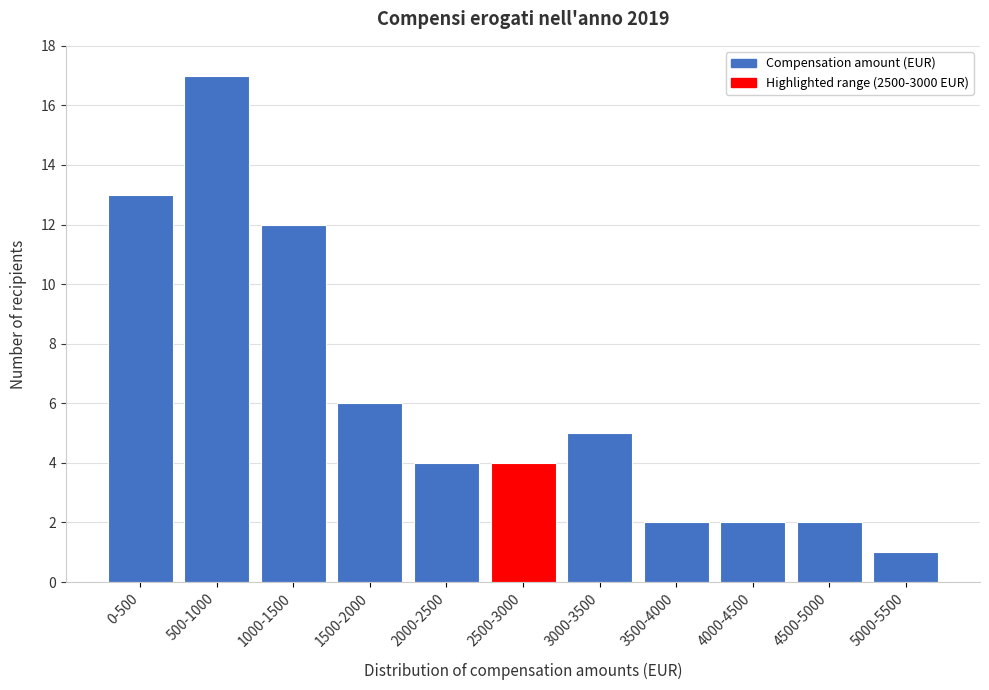

Reading right to left, extract all data points from this chart.

5000-5500=1	4500-5000=2	4000-4500=2	3500-4000=2	3000-3500=5	2500-3000=4	2000-2500=4	1500-2000=6	1000-1500=12	500-1000=17	0-500=13